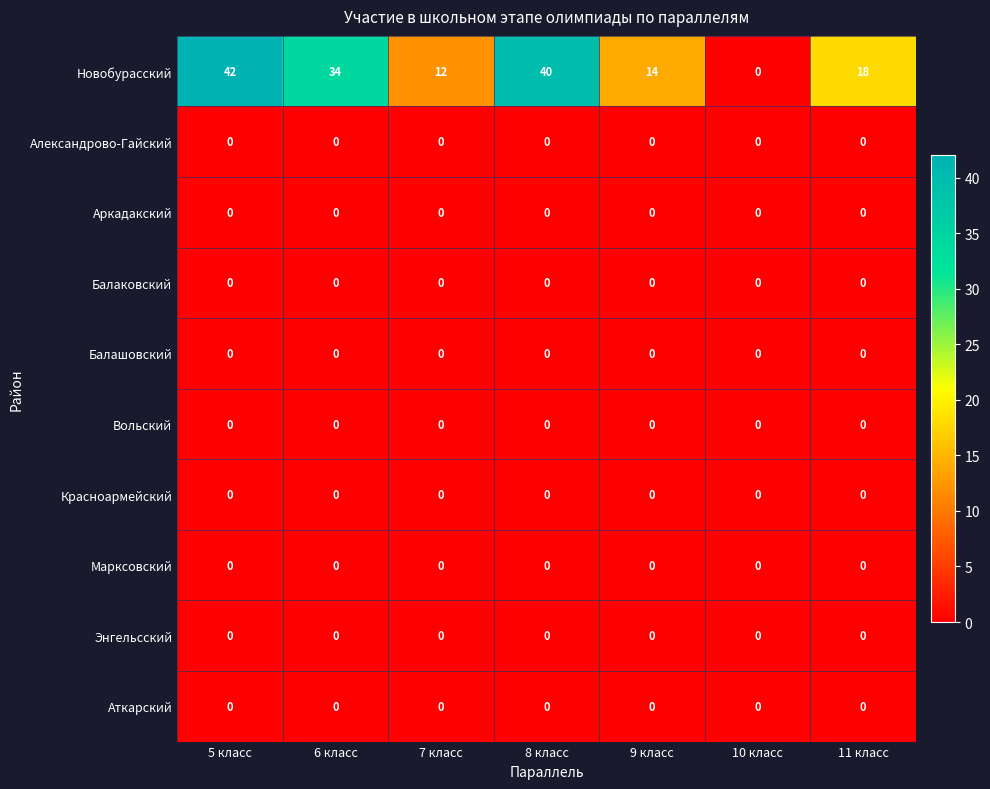

What is the spread (max minus min) of values at 5 класс?

42